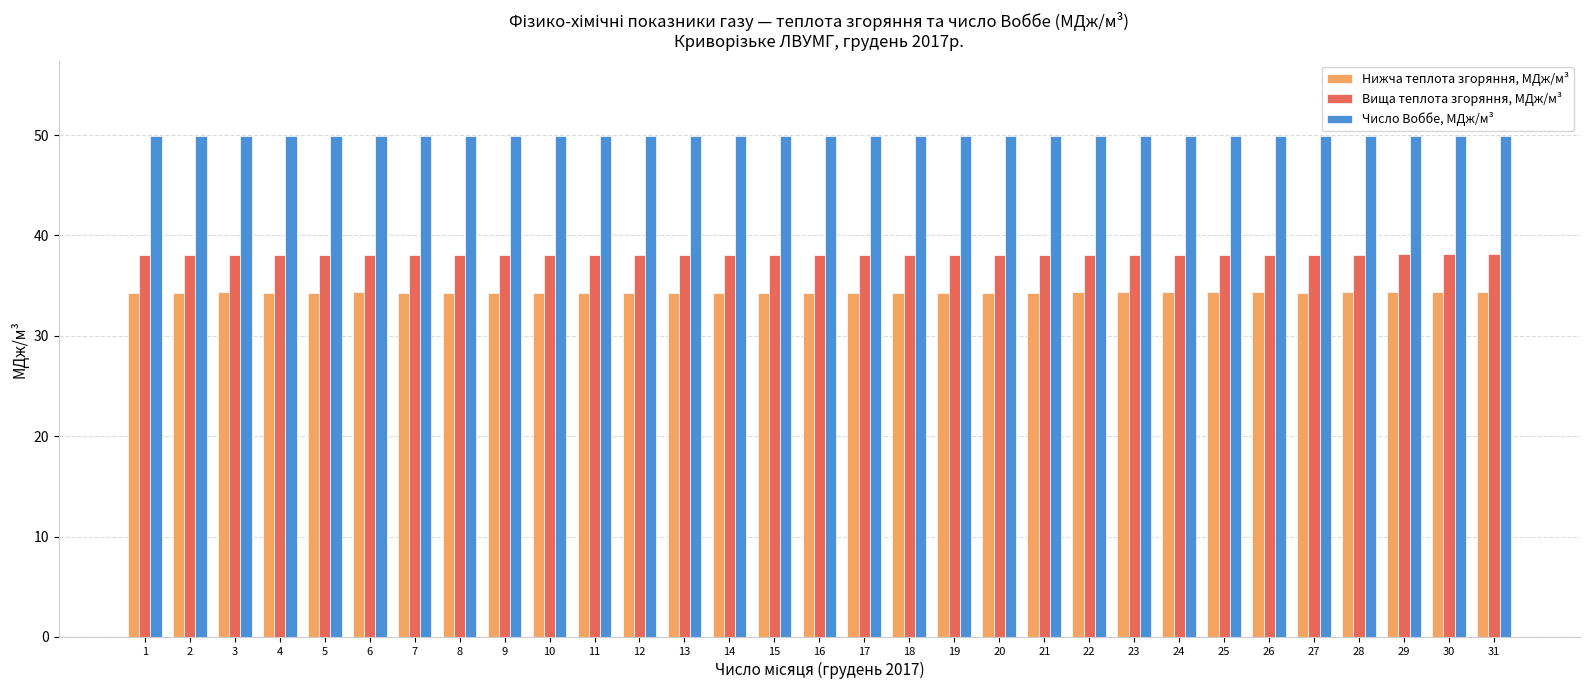

Rank the series by their average value, from highest to lowest.

Число Воббе, МДж/м³, Вища теплота згоряння, МДж/м³, Нижча теплота згоряння, МДж/м³